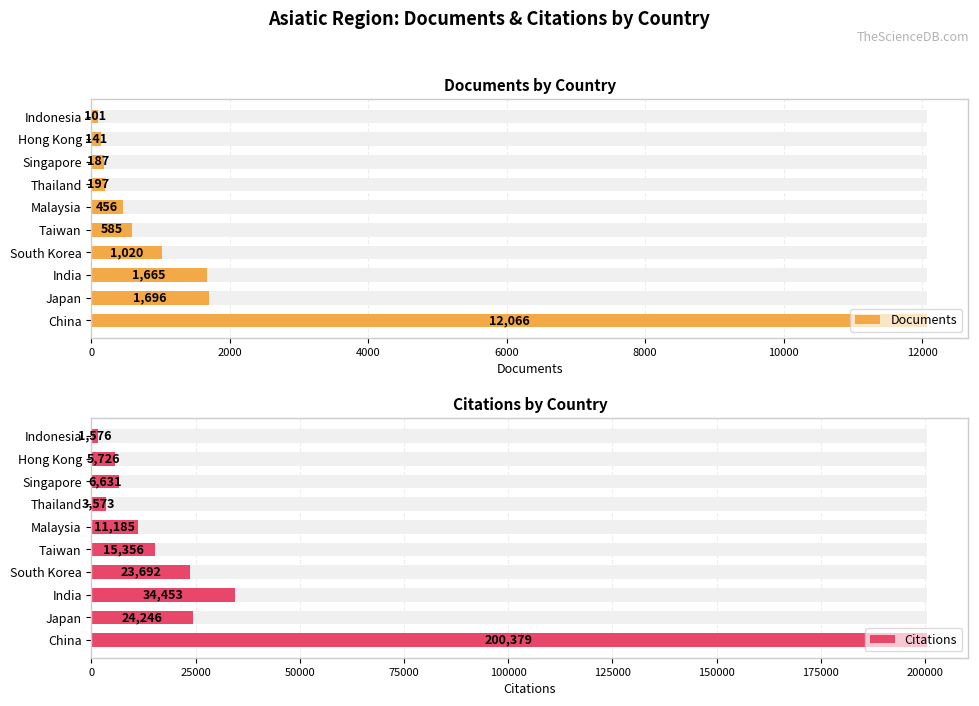

What is the minimum value shown in the chart?

101